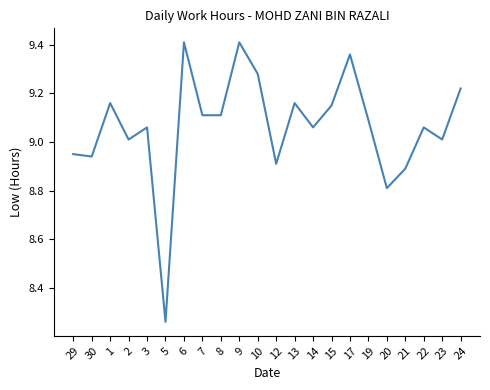

What position from the right is 8?

14